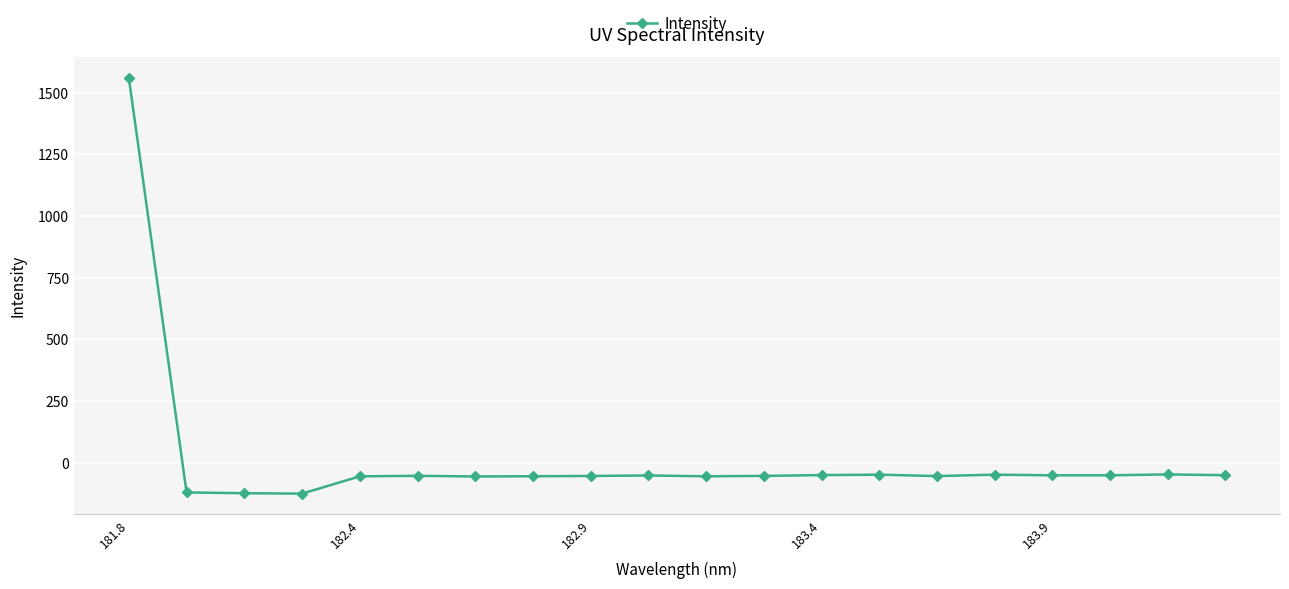

What is the value of the 17th point from the left?

-50.7